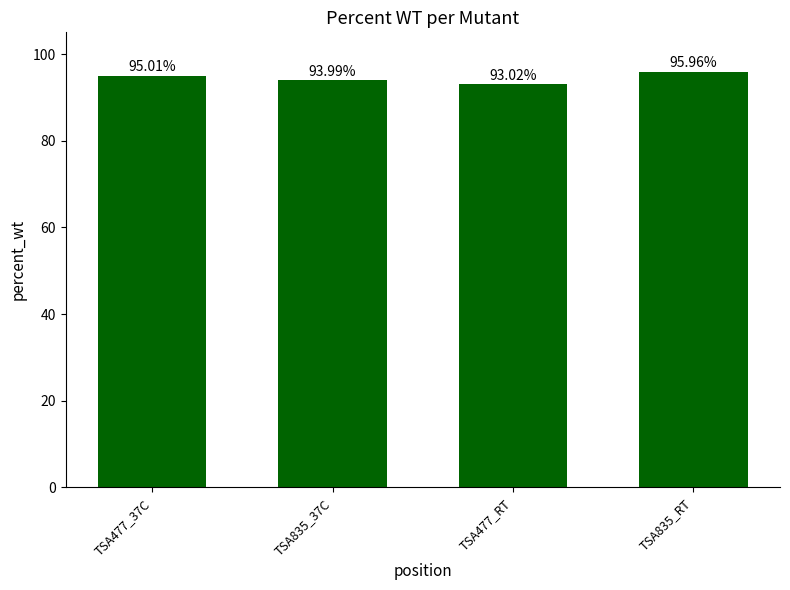

What is the label of the 2nd bar from the right?

TSA477_RT